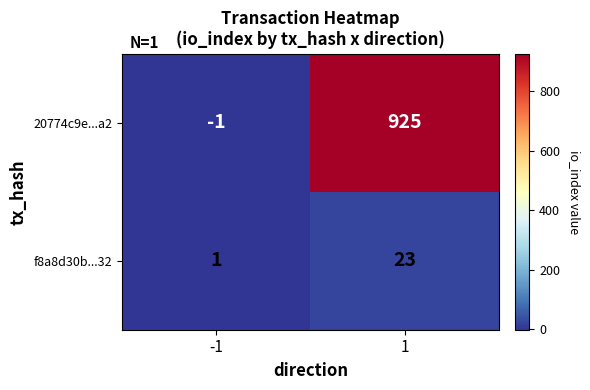

What is the spread (max minus min) of values at -1?

2